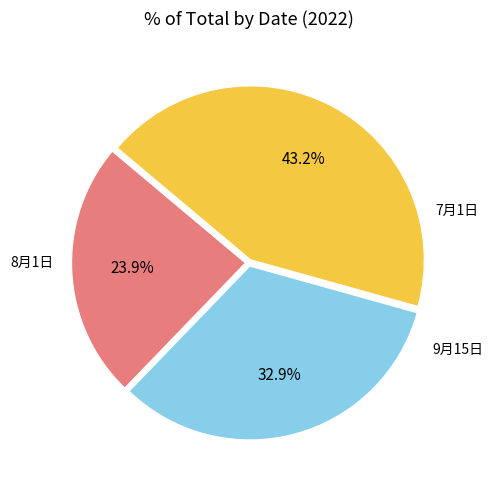

Does any single category account for the majority?

No